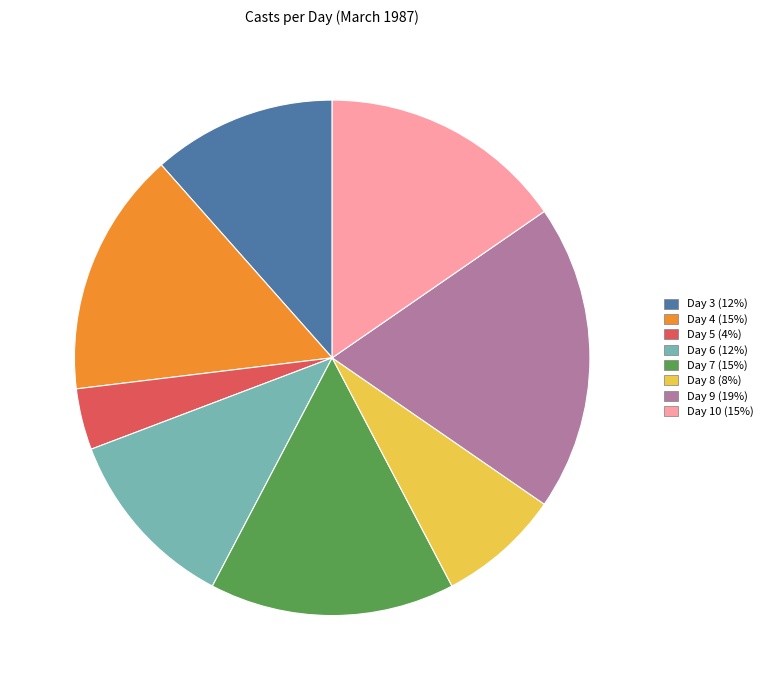

Combined, do Day 7 and Day 9 account for over 50%?

No